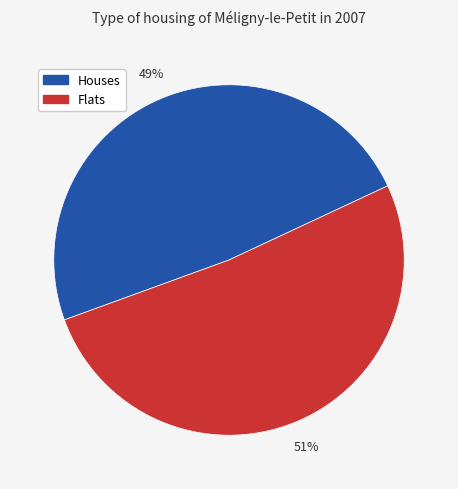

Does any single category account for the majority?

Yes